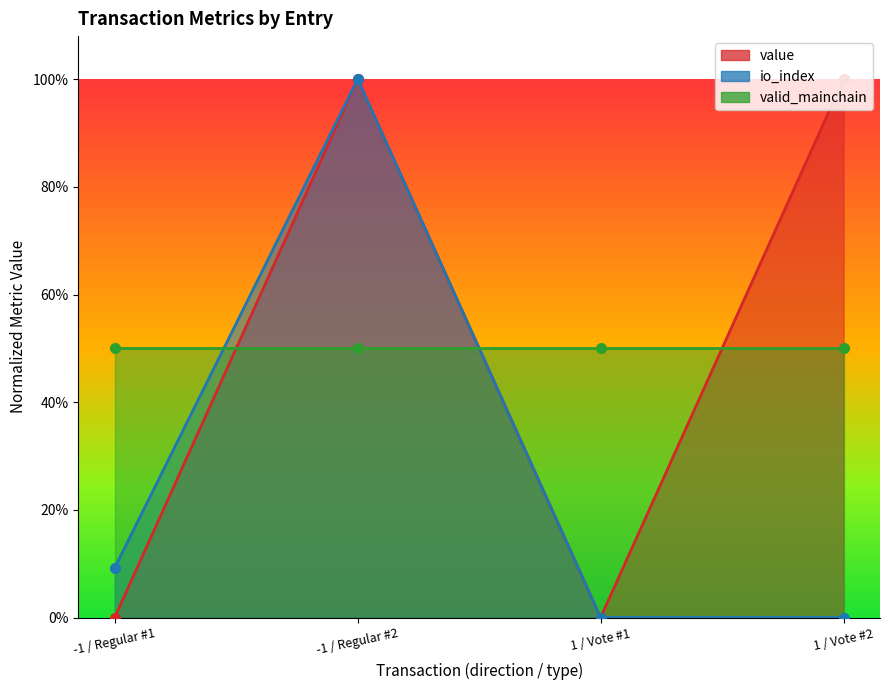

True or false: value and io_index intersect in this chart.

False